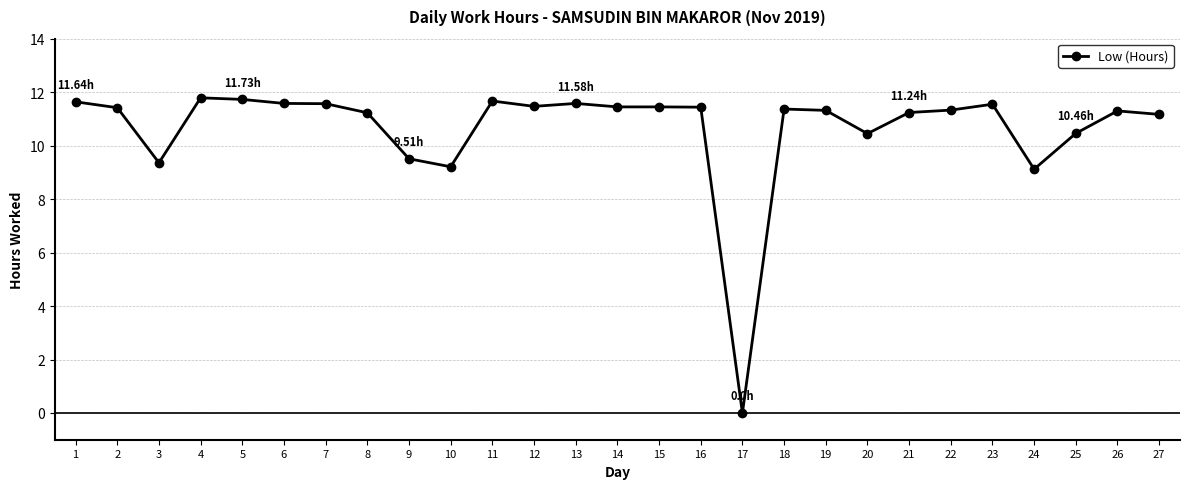

At which label does the data first exceed 11?

1